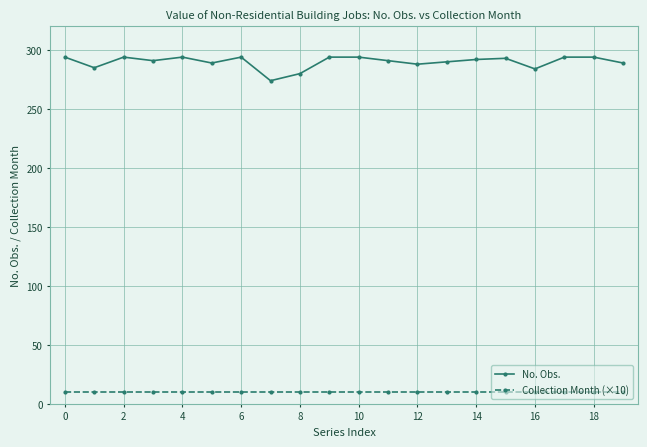

True or false: No. Obs. has more than 1 points higher than both neighbors.

True